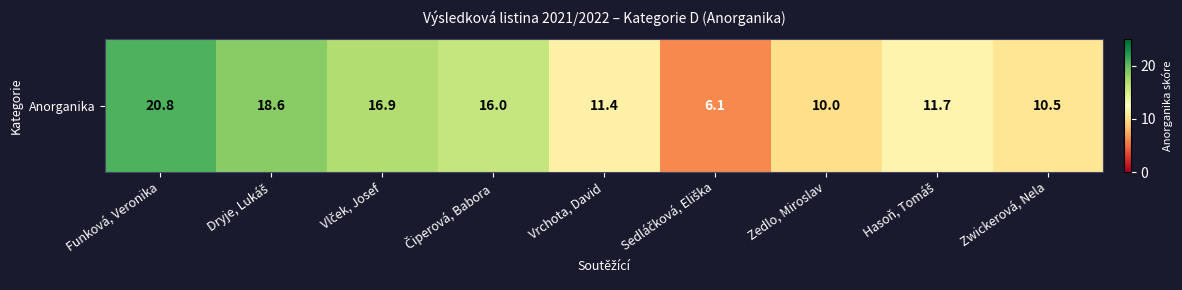

What is the maximum value shown in the chart?

20.8